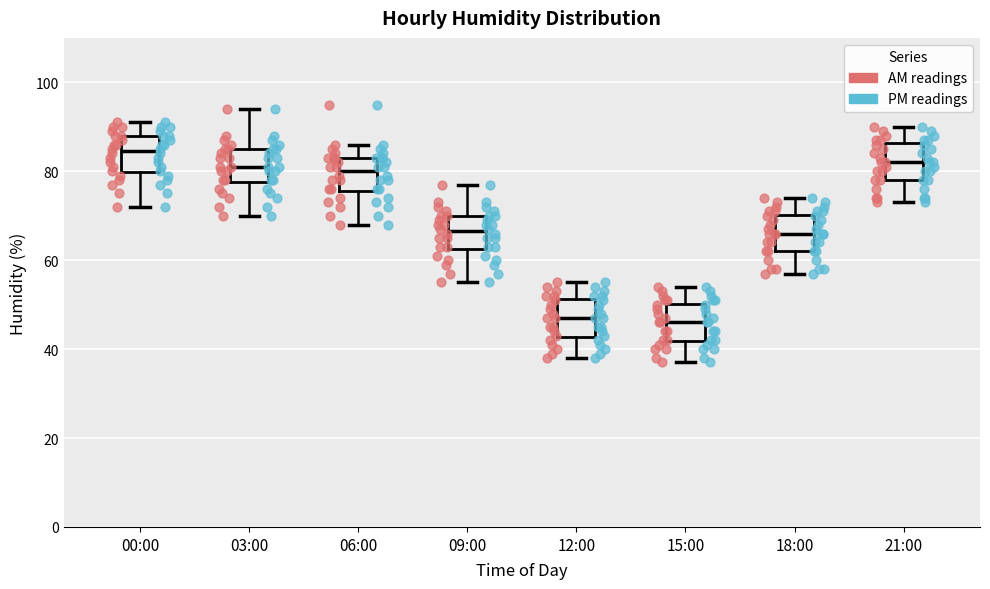

Reading left to right, transcribe this box plot: for each box, give where its median line is, the range the box spans, and where its two whiskers end, as read against the y-axis. The values are not printed on the chart, so give them approximately, as read against the axis.

00:00: median 84, box 80 to 88, whiskers 72 to 92
03:00: median 82, box 78 to 86, whiskers 70 to 94
06:00: median 80, box 76 to 84, whiskers 68 to 86
09:00: median 66, box 62 to 70, whiskers 56 to 78
12:00: median 48, box 42 to 52, whiskers 38 to 56
15:00: median 46, box 42 to 50, whiskers 38 to 54
18:00: median 66, box 62 to 70, whiskers 58 to 74
21:00: median 82, box 78 to 86, whiskers 74 to 90